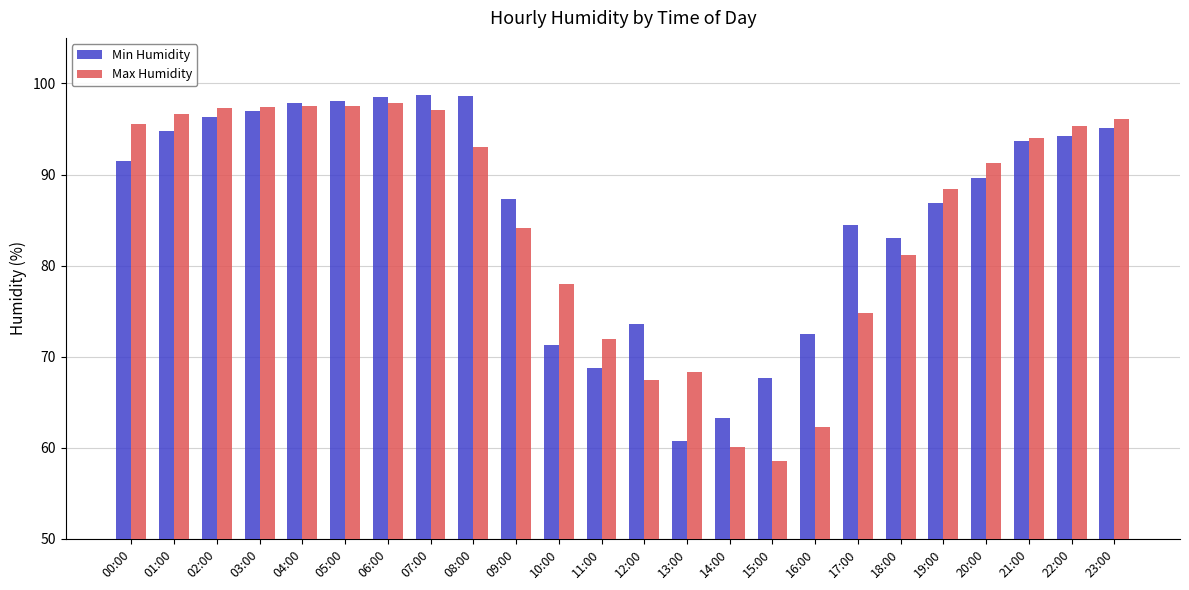

What are all the series names shown in the legend?

Min Humidity, Max Humidity